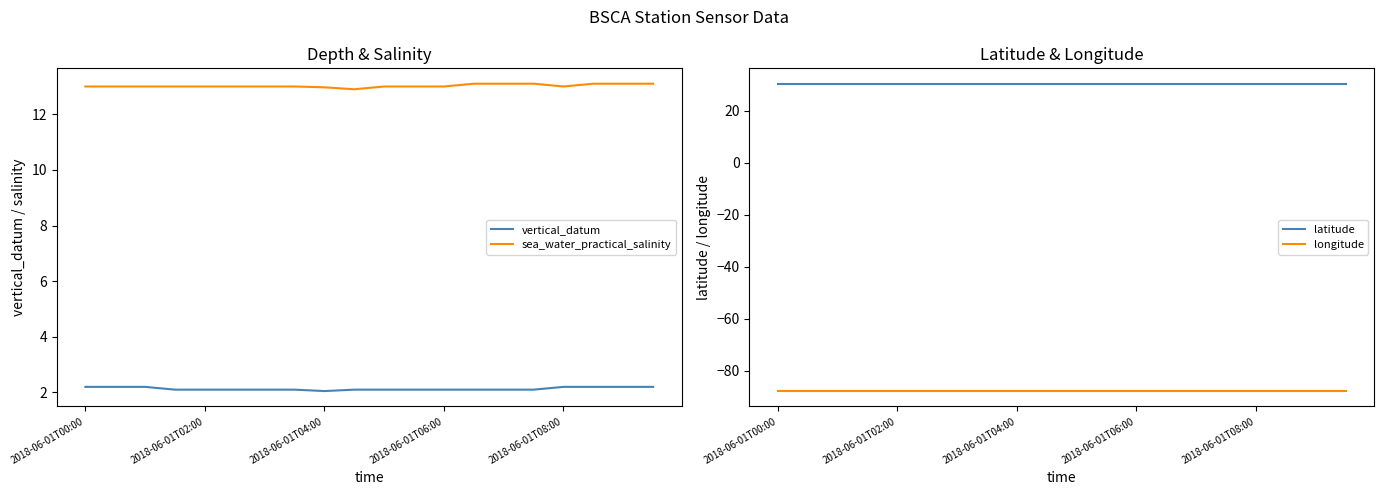

Is it true that sea_water_practical_salinity equals 13.0 at 2018-06-01T02:00?

True